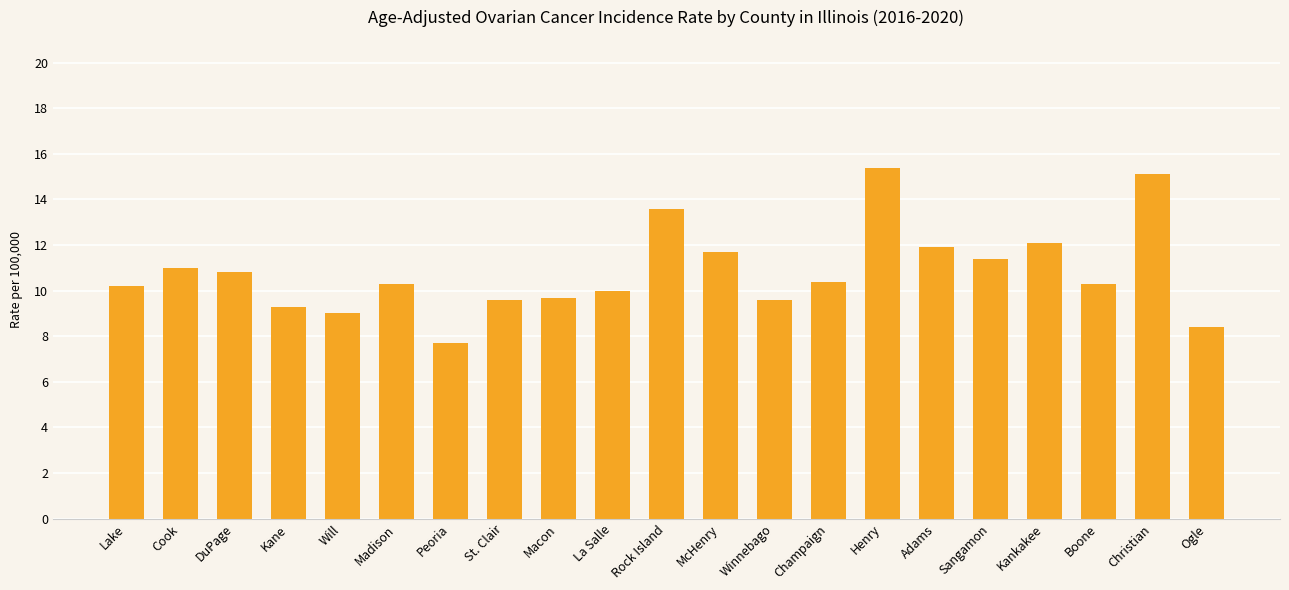

What is the maximum value shown in the chart?

15.4